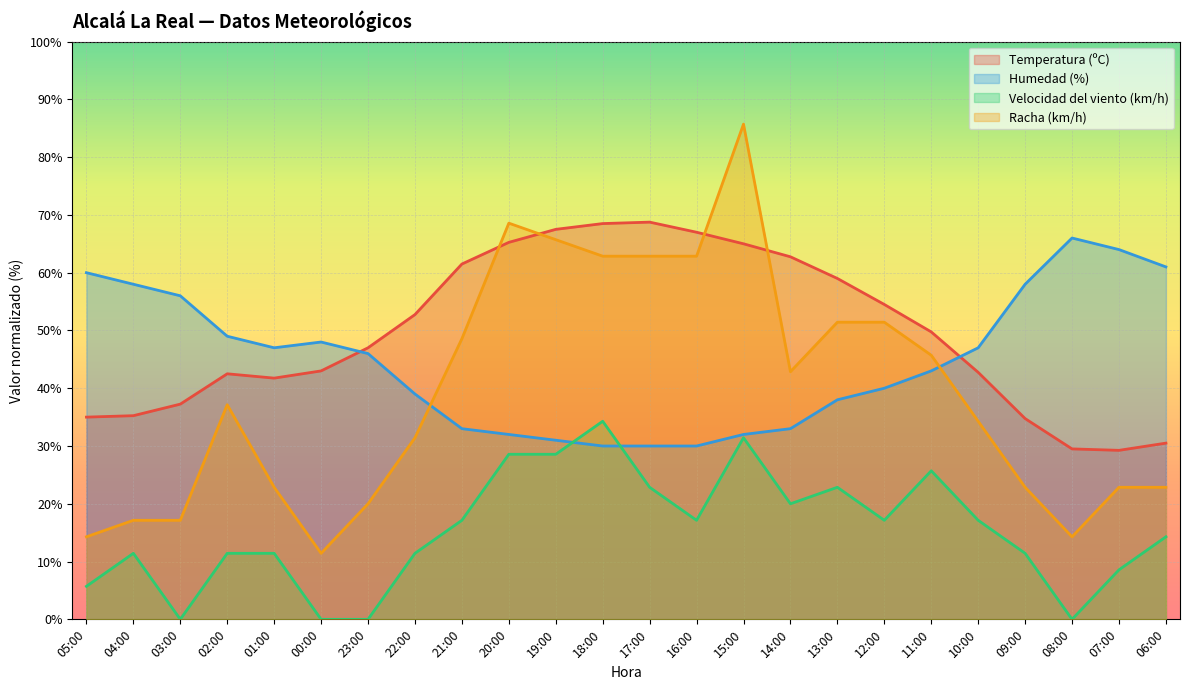

Which category has the lowest value in the Velocidad del viento (km/h) series?

03:00